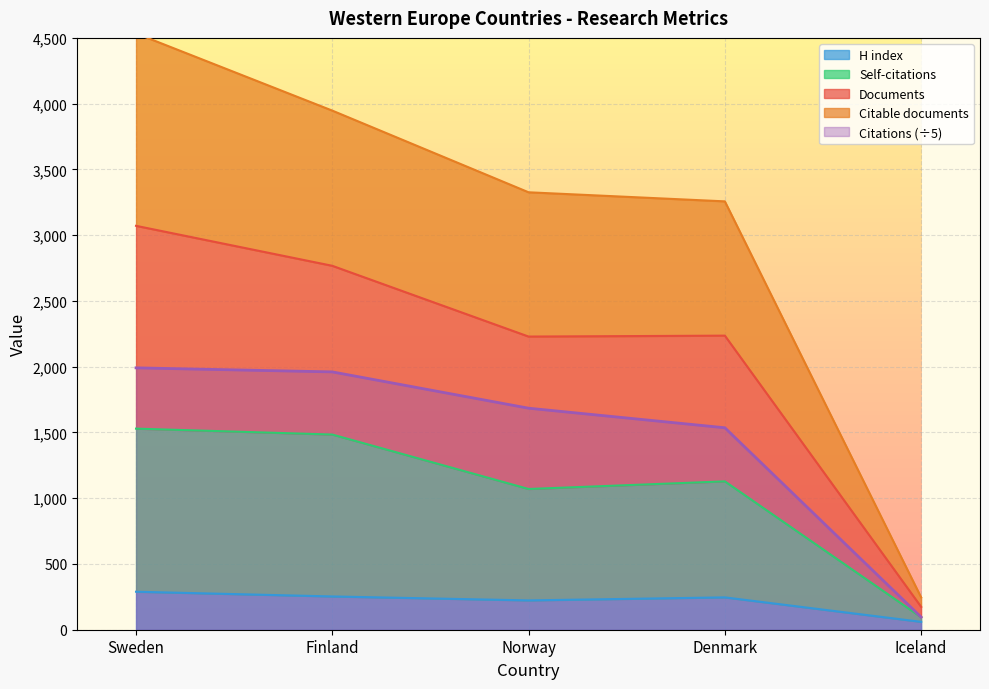

Read the Citations value at Iceland.

96.0